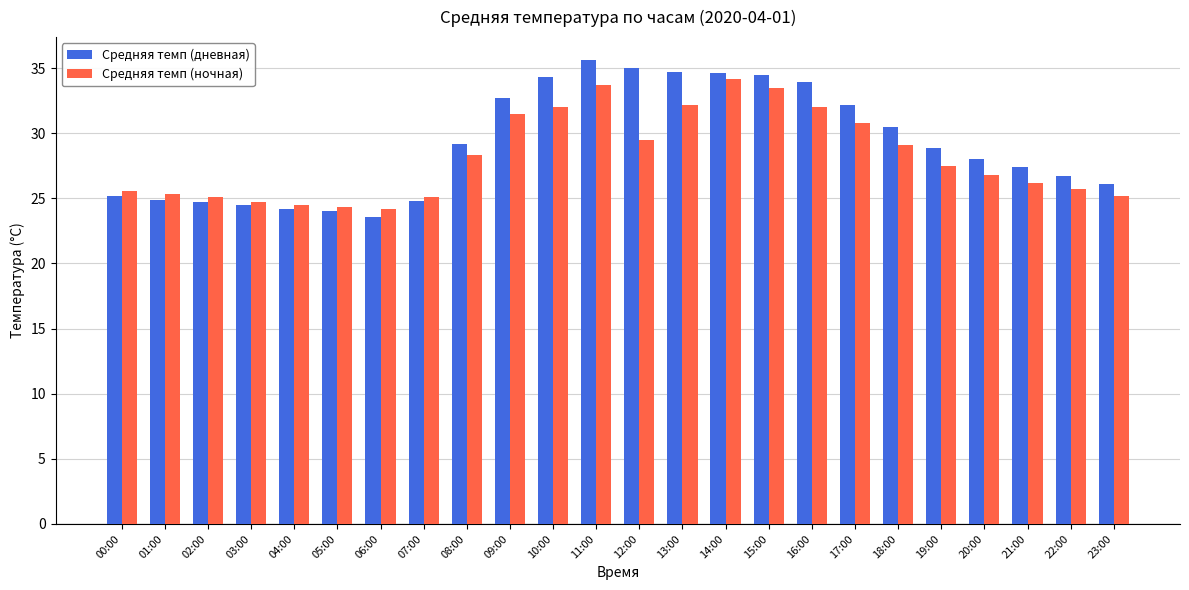

True or false: Средняя темп (ночная) has a value of 21.5 at 11:00.

False